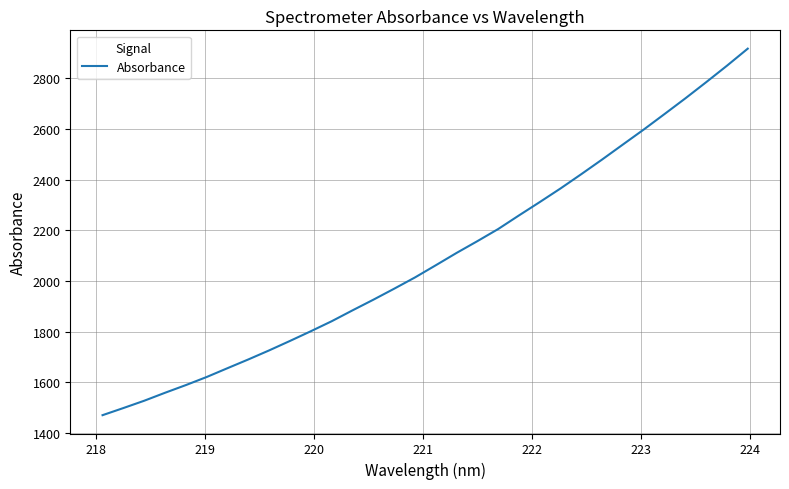

Reading right to left, what are all the values shown in this chart?

2915.9	2848.7	2783.8	2720.1	2658.4	2597.3	2538.3	2479.2	2421.5	2365.1	2311.3	2258.7	2204.9	2157.2	2110.7	2062.1	2014.0	1969.6	1926.3	1884.3	1841.5	1802.1	1763.9	1726.6	1691.0	1656.5	1621.7	1589.8	1559.5	1528.1	1499.3	1471.2